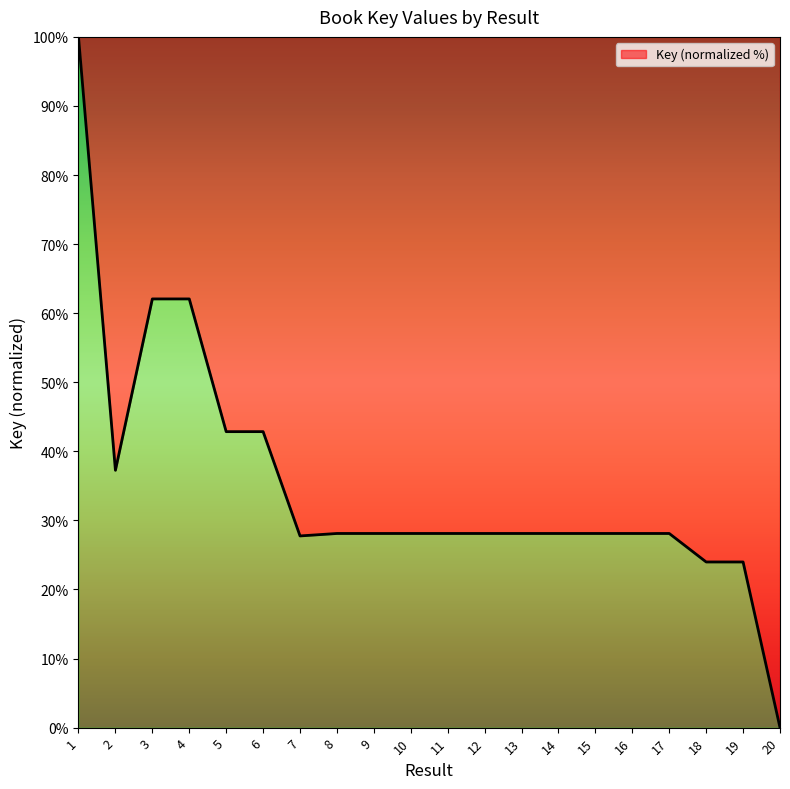

What is the difference between the values at 16 and 6?

14.7